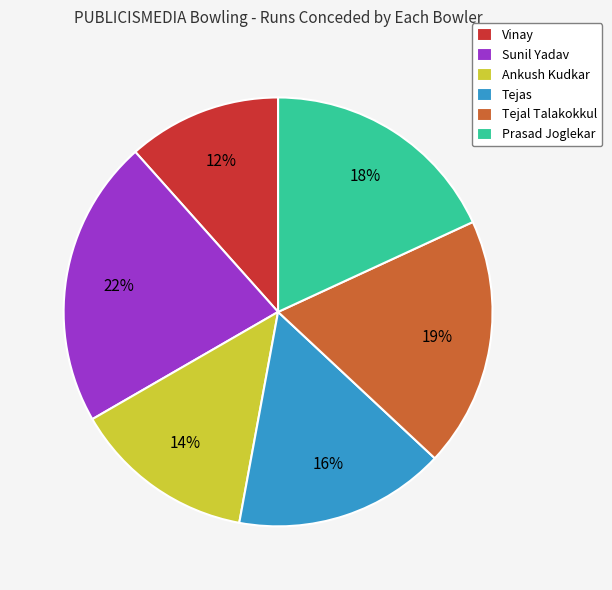

Is it true that Tejas is 30% of the pie?

False